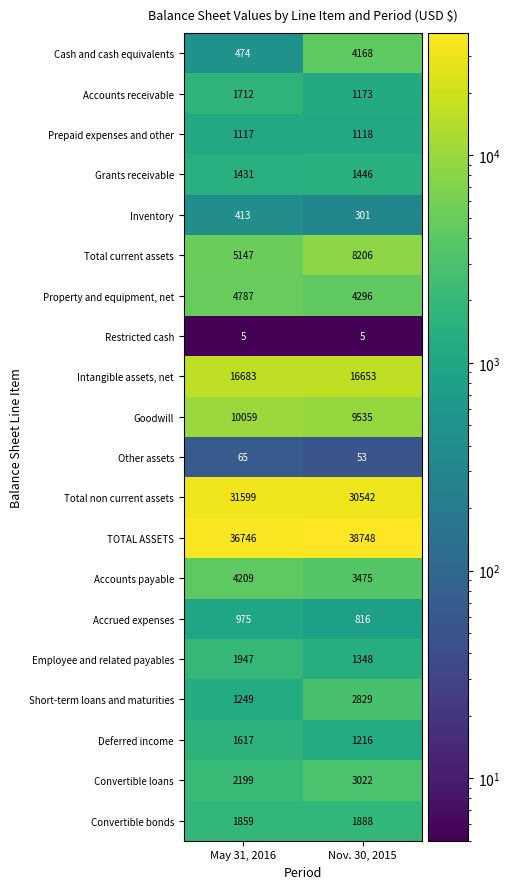

Rank the series at Nov. 30, 2015 from lowest to highest value.

Restricted cash, Other assets, Inventory, Accrued expenses, Prepaid expenses and other, Accounts receivable, Deferred income, Employee and related payables, Grants receivable, Convertible bonds, Short-term loans and maturities, Convertible loans, Accounts payable, Cash and cash equivalents, Property and equipment, net, Total current assets, Goodwill, Intangible assets, net, Total non current assets, TOTAL ASSETS